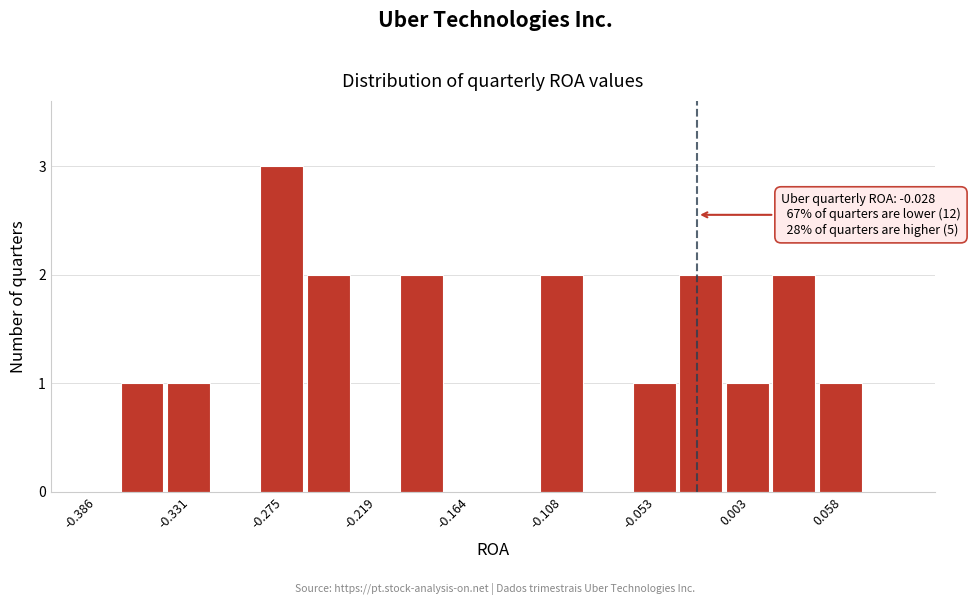

Around what value on the x-axis is the tallest bar? Give the approximate position of its centre, as read against the axis.

-0.28